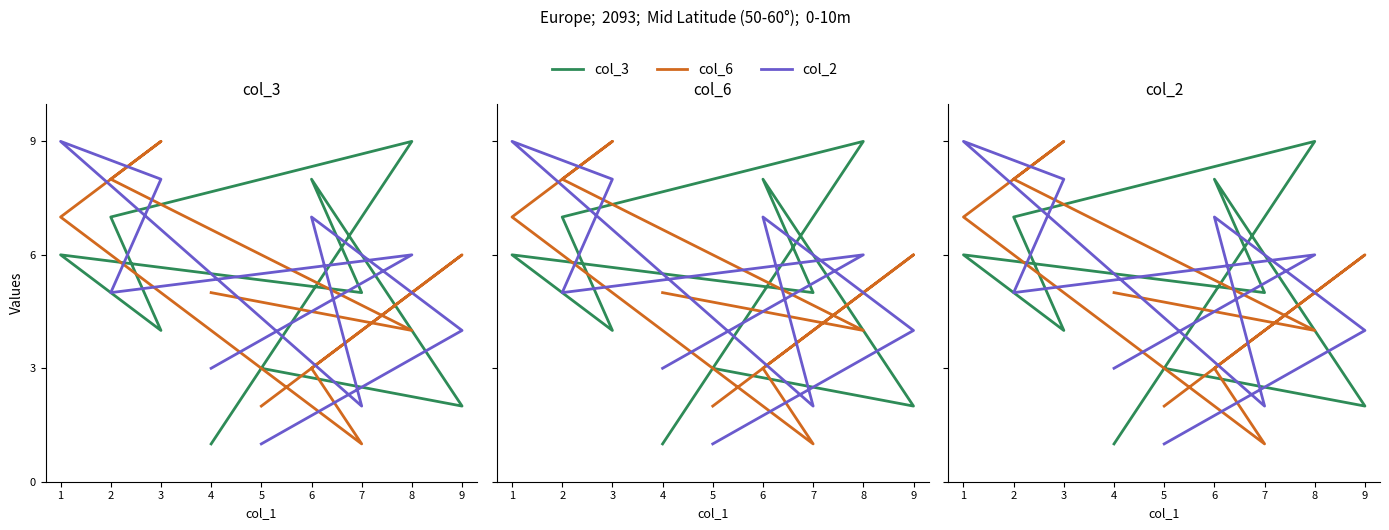

What are all the series names shown in the legend?

col_3, col_6, col_2